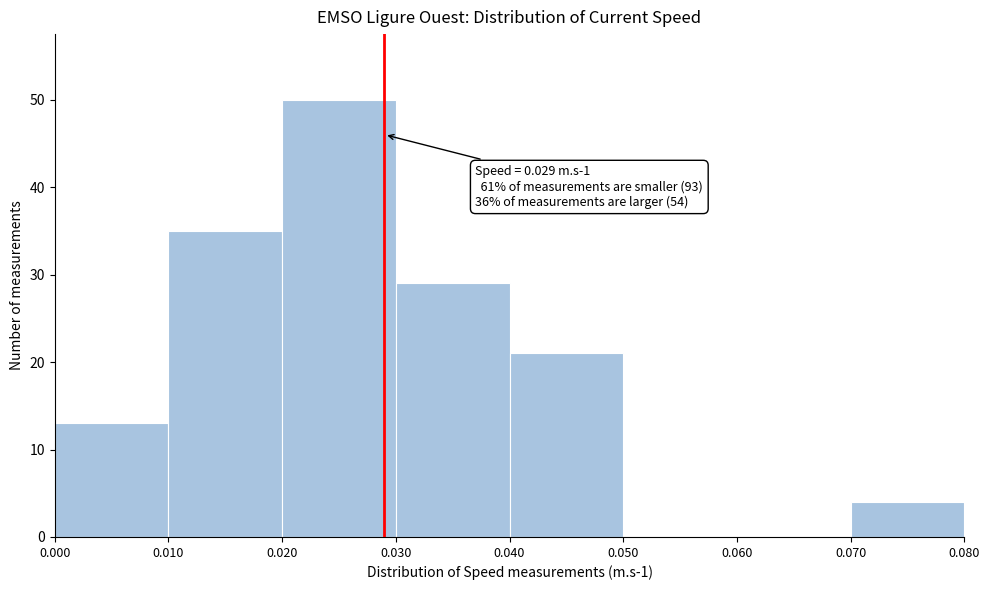

Which range on the x-axis has the tallest bar?

0.020 to 0.030